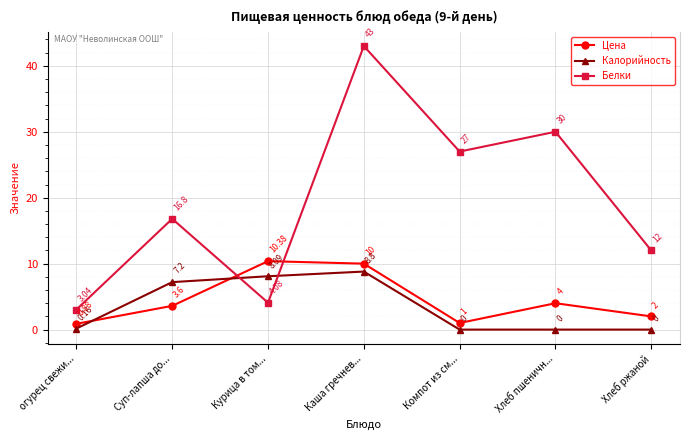

How many times do Белки and Цена cross each other?

2